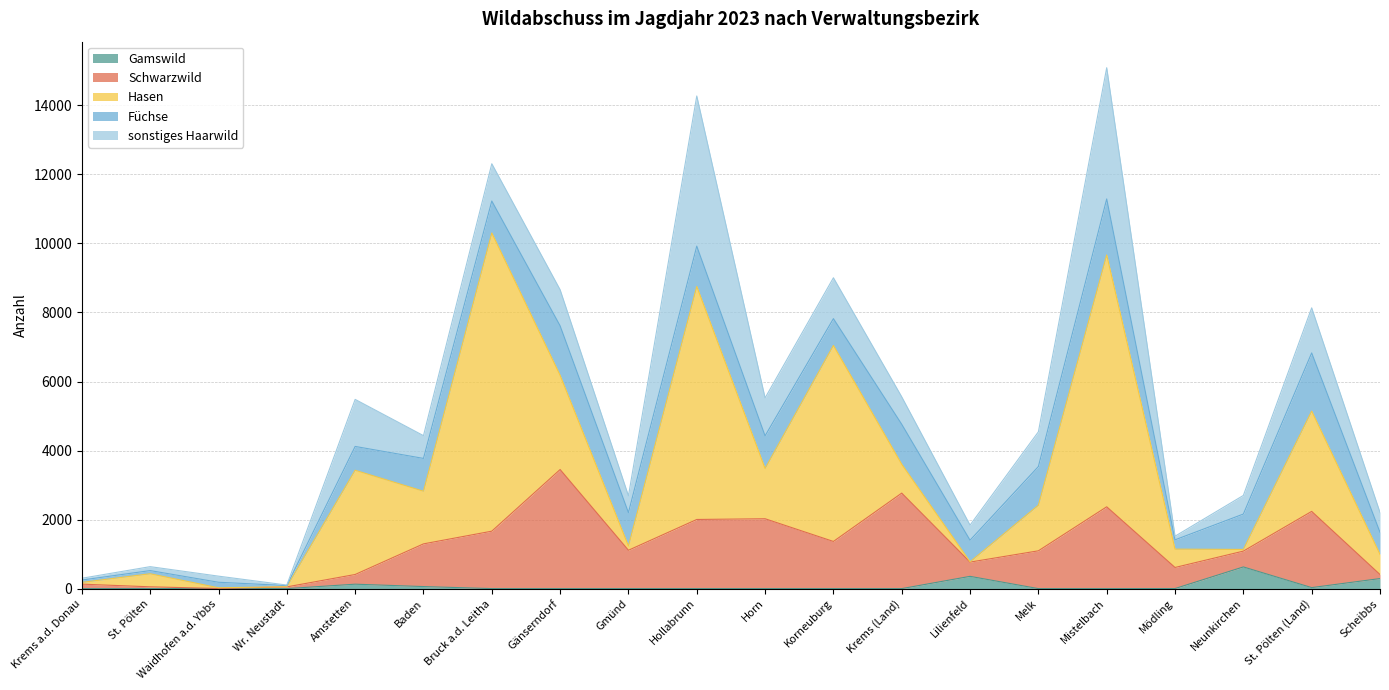

What is the difference between the second highest and minimum values in the sonstiges Haarwild series?

3787